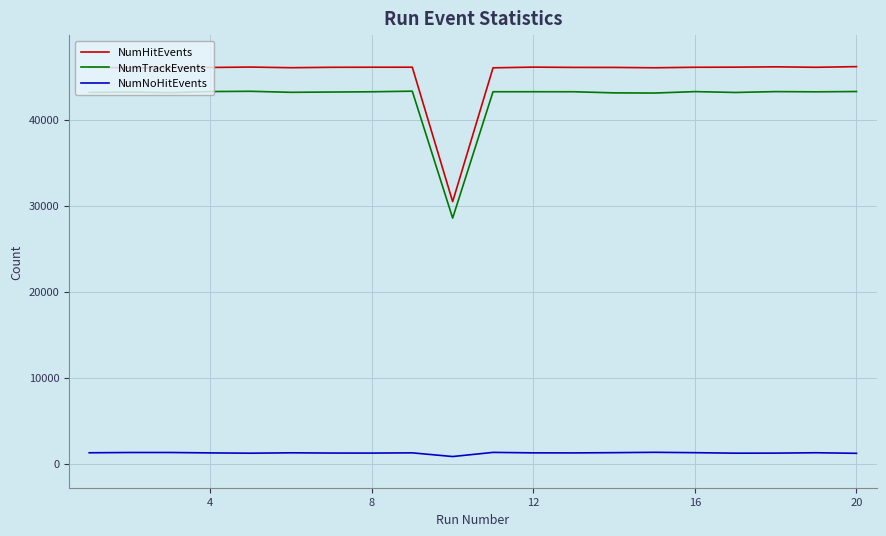

Which series has the largest total across all categories?

NumHitEvents